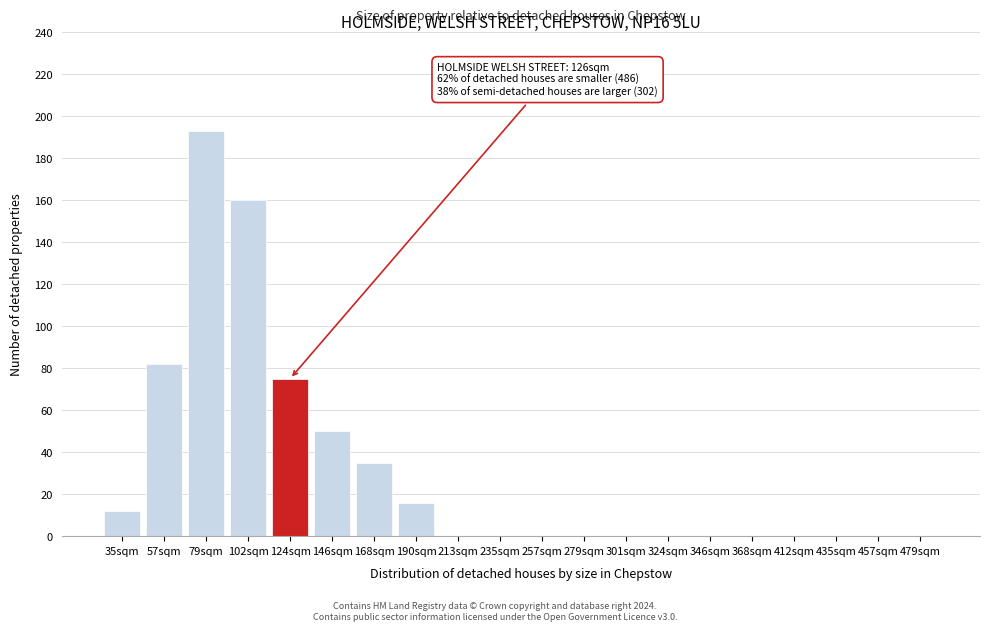

Reading left to right, list all the values displayed in this chart.

35sqm=12	57sqm=82	79sqm=193	102sqm=160	124sqm=75	146sqm=50	168sqm=35	190sqm=16	213sqm=0	235sqm=0	257sqm=0	279sqm=0	301sqm=0	324sqm=0	346sqm=0	368sqm=0	412sqm=0	435sqm=0	457sqm=0	479sqm=0